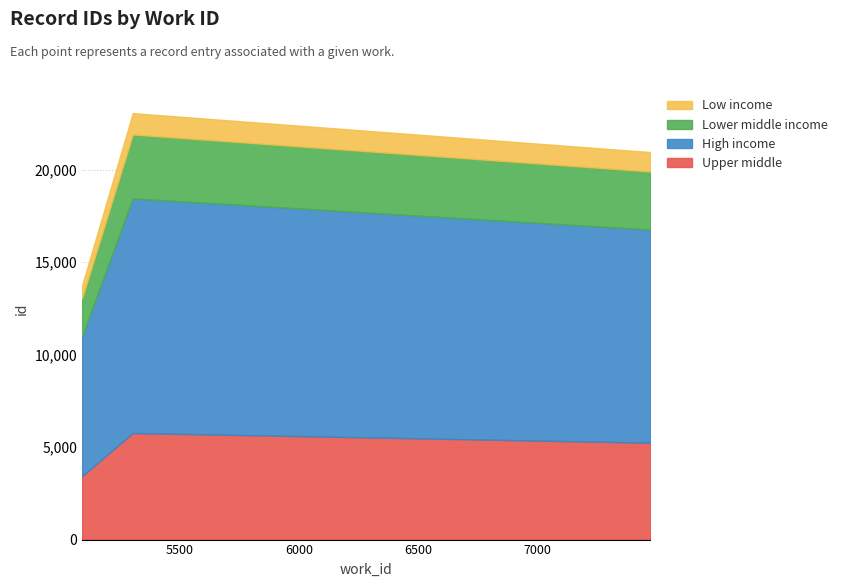

What is the value of the 4th point from the left?

23056